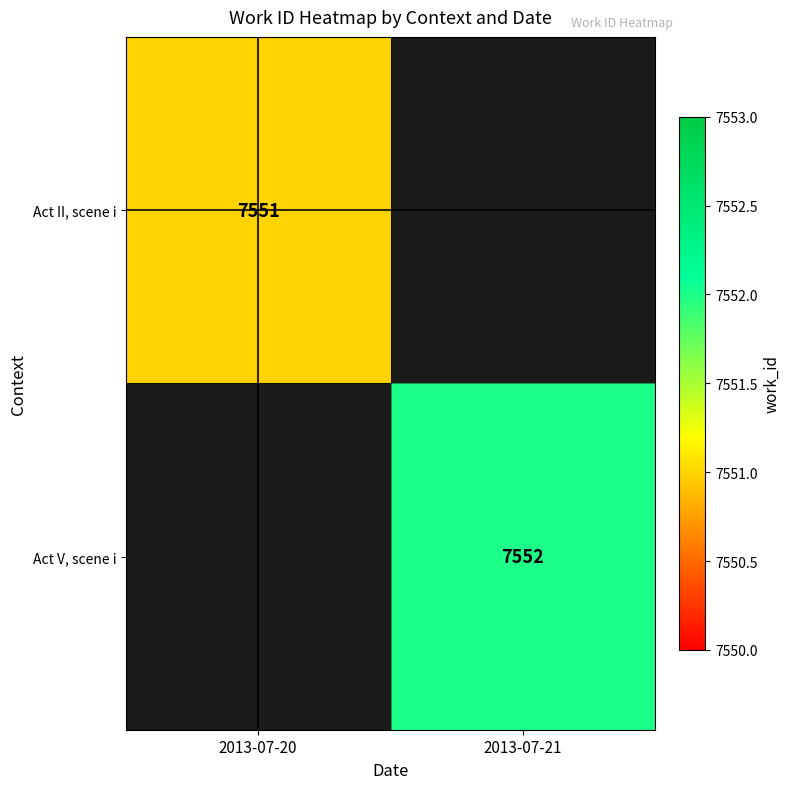

True or false: Act V, scene i has a value of 7552 at 2013-07-21.

True